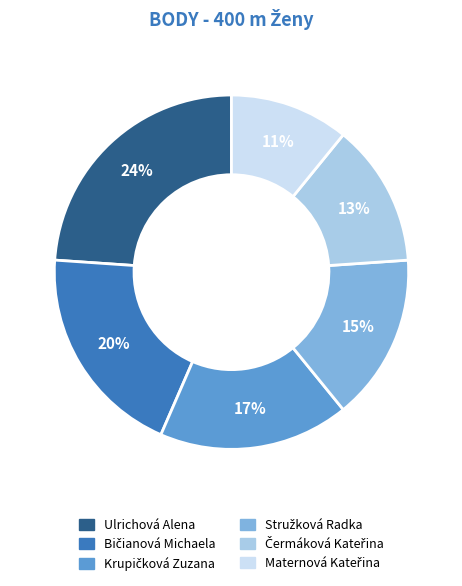

Is there a majority slice in this chart?

No